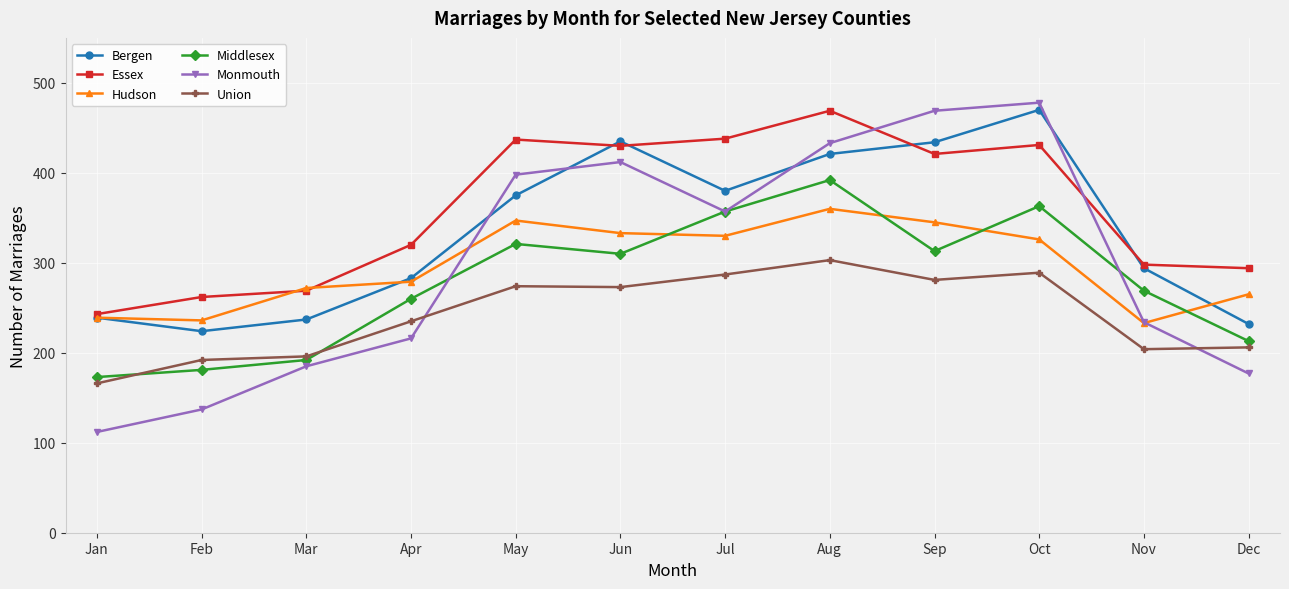

Read the Monmouth value at Sep.

469